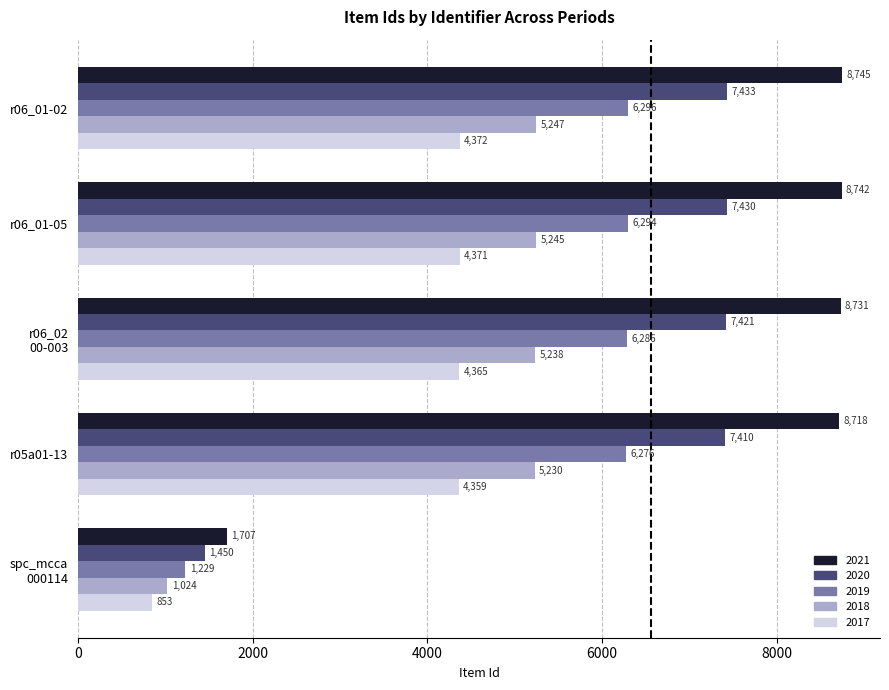

The value of 2020 at r06_01-05 is 7430. True or false?

True